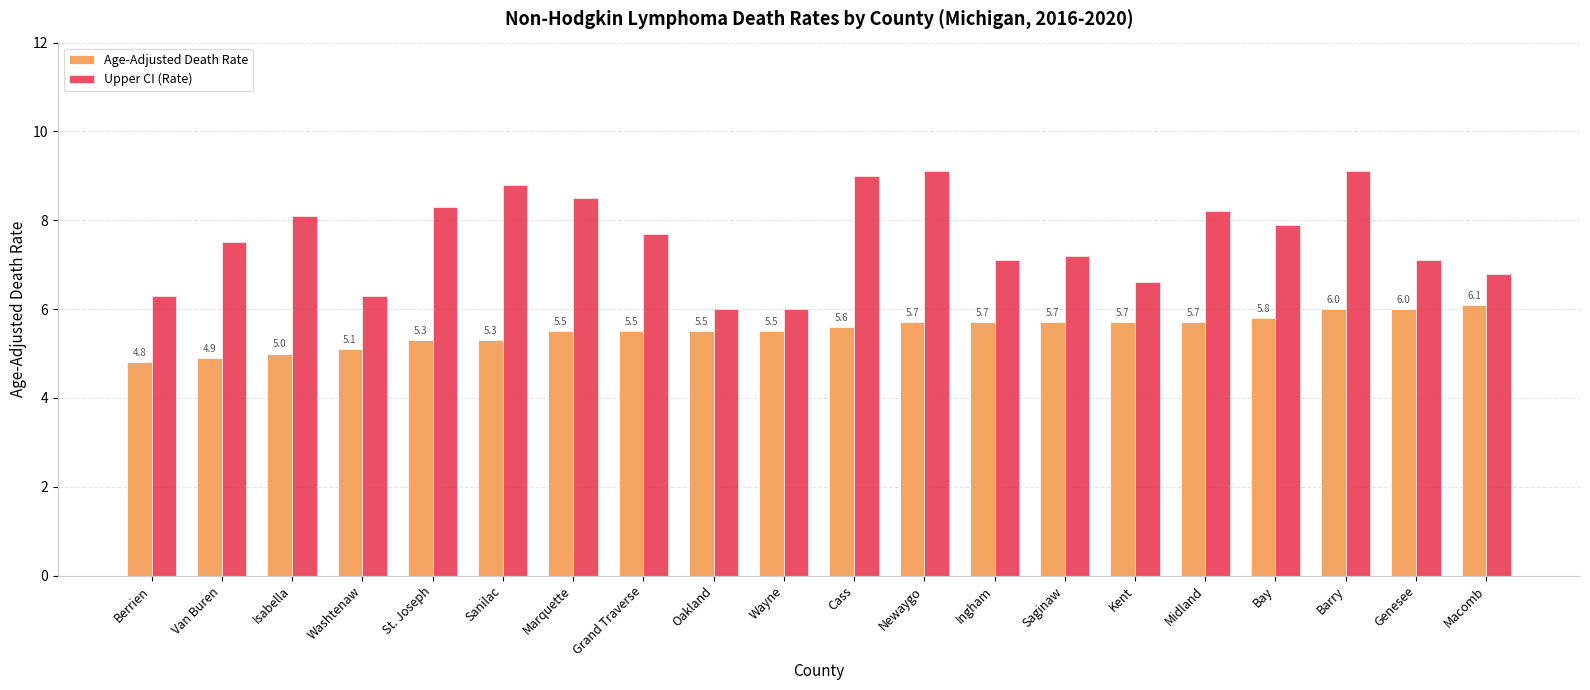

Which series has the largest total across all categories?

Upper CI (Rate)